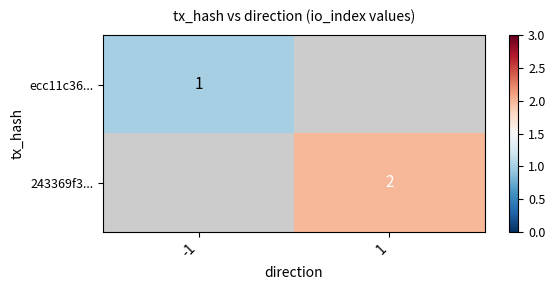

The value of 243369f3... at 1 is 0. True or false?

False